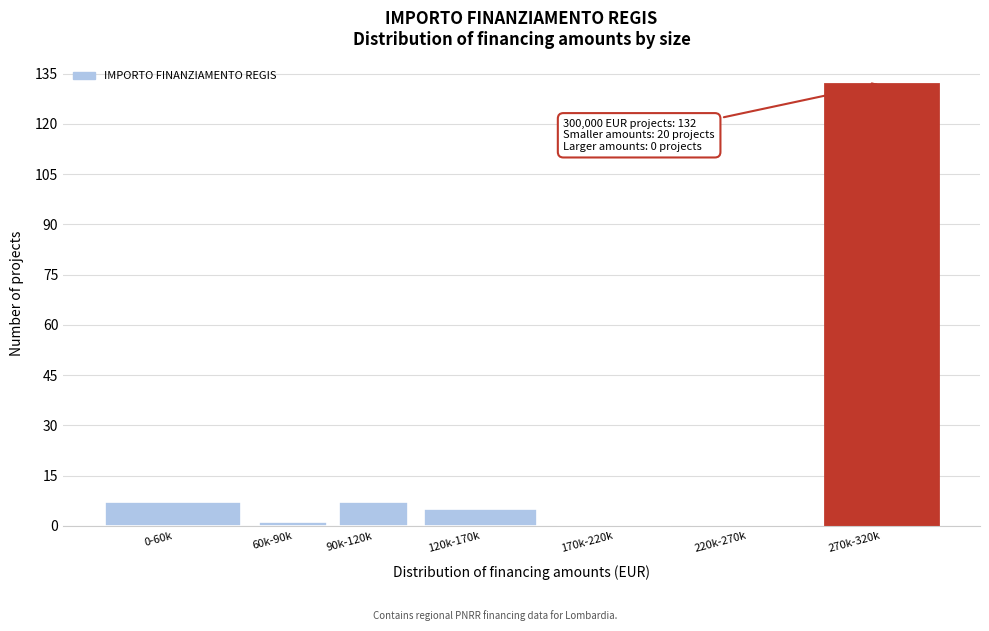

Reading left to right, transcribe all the data shown in this chart.

0-60k=7	60k-90k=1	90k-120k=7	120k-170k=5	170k-220k=0	220k-270k=0	270k-320k=132